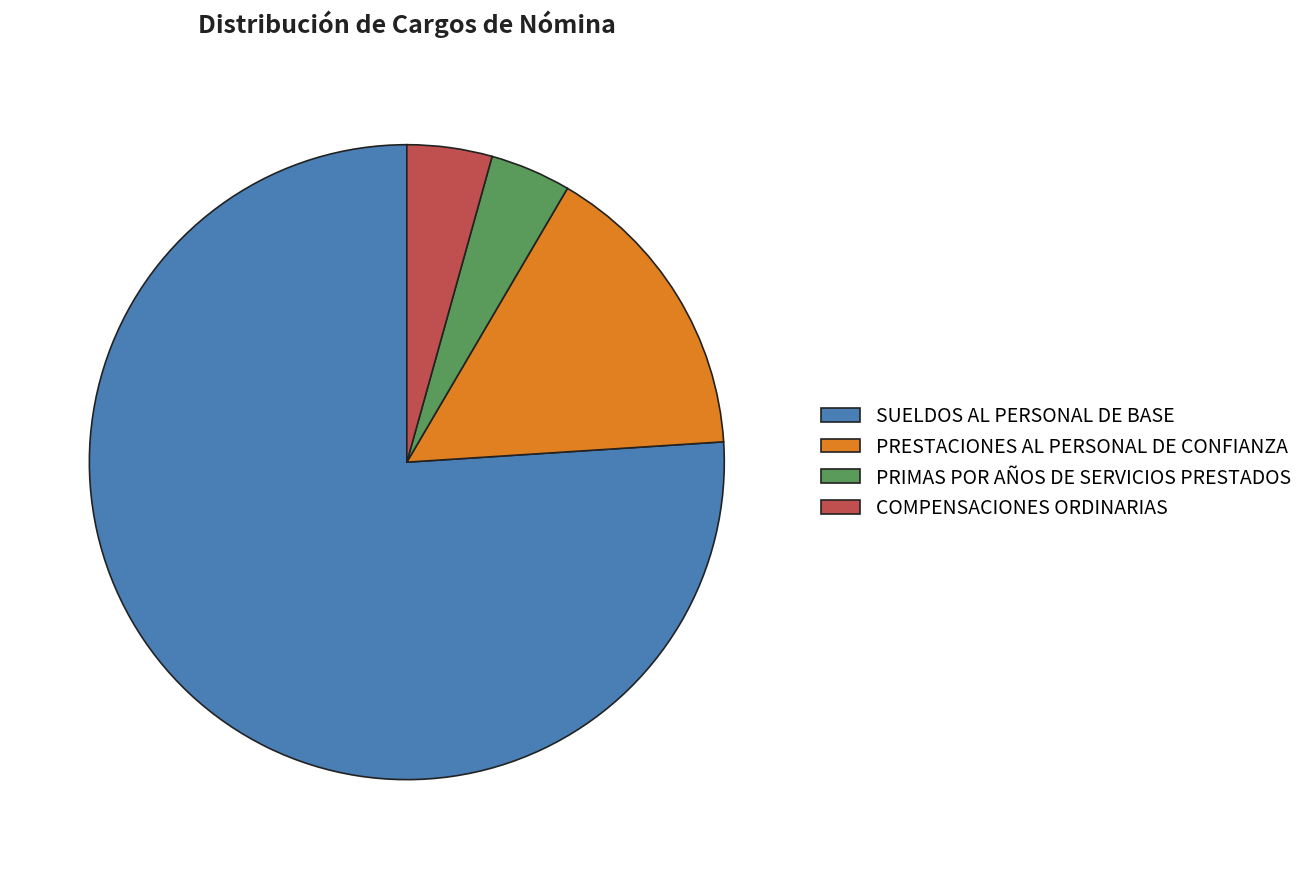

What is the ratio of the value at SUELDOS AL PERSONAL DE BASE to the value at PRESTACIONES AL PERSONAL DE CONFIANZA?

4.9